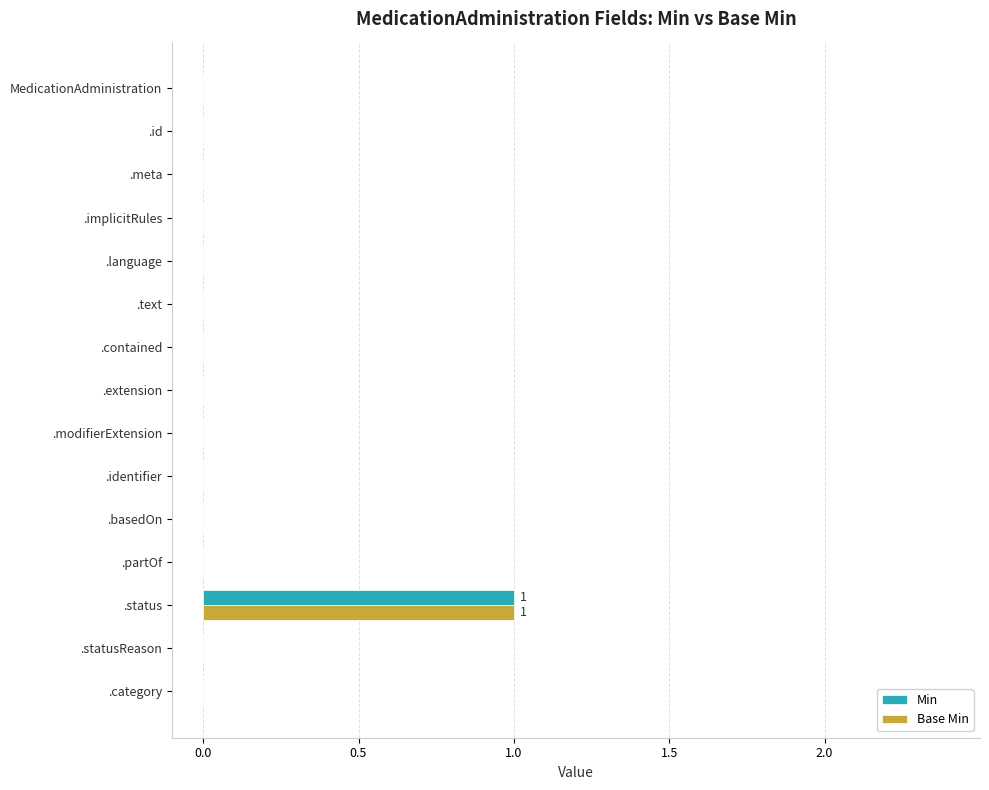

At which category is the sum across all series the highest?

.status